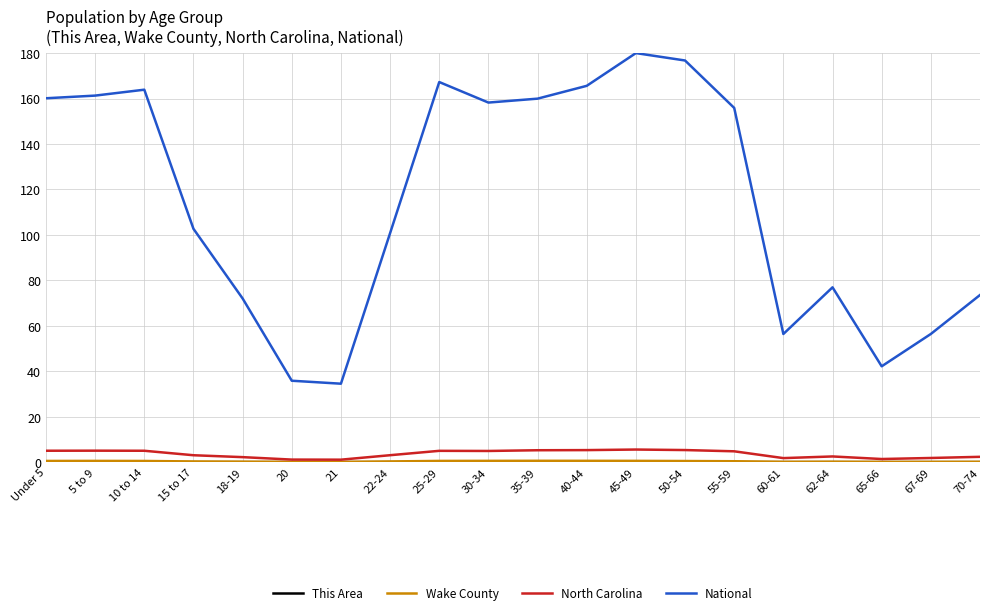

True or false: North Carolina and National intersect in this chart.

False